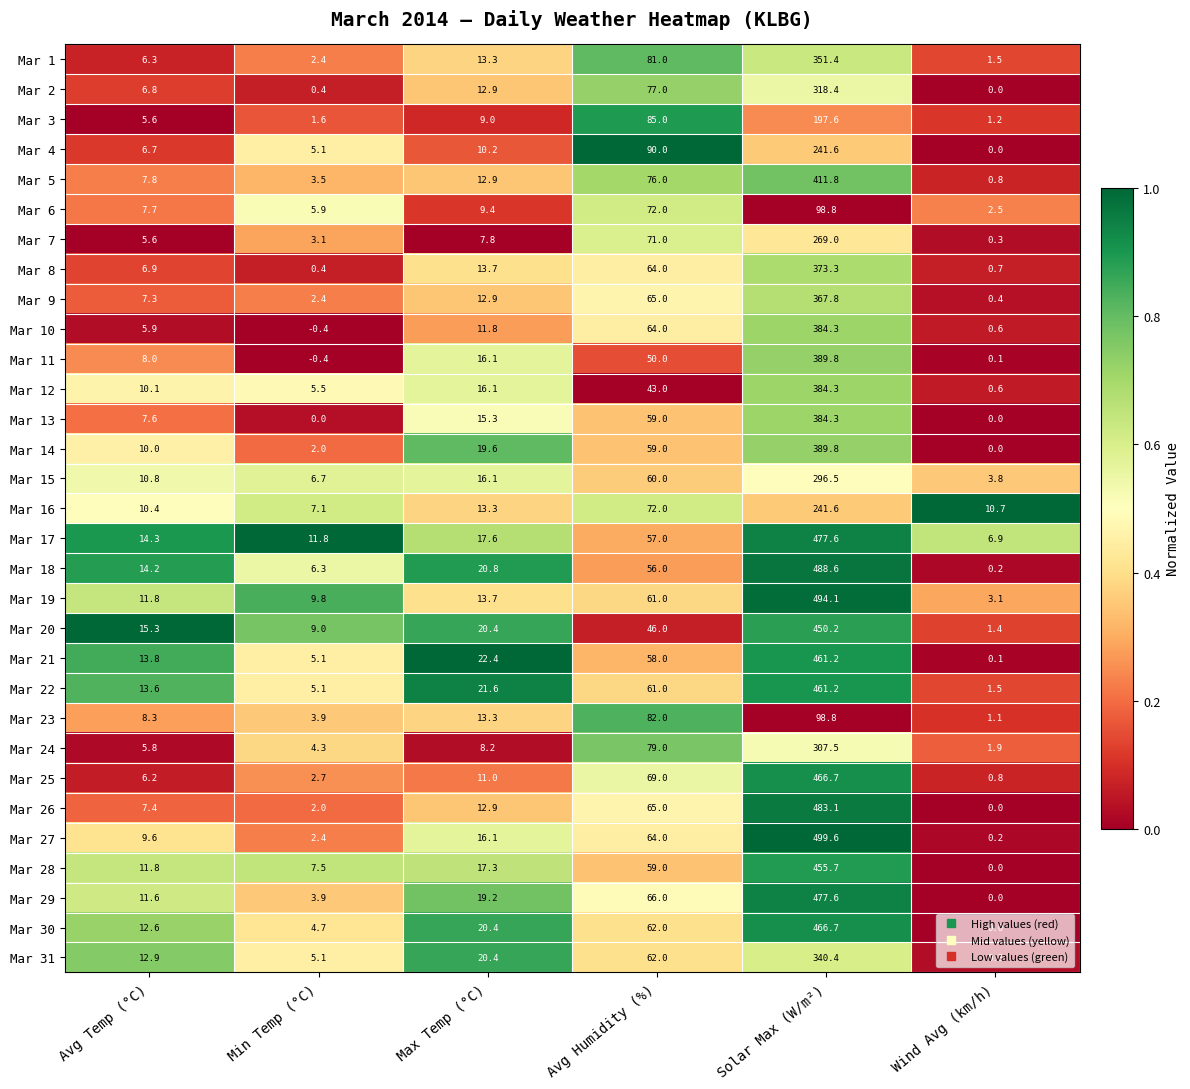

List the labels in order of Mar 28 value, smallest first.

Wind Avg (km/h), Min Temp (°C), Avg Temp (°C), Max Temp (°C), Avg Humidity (%), Solar Max (W/m²)